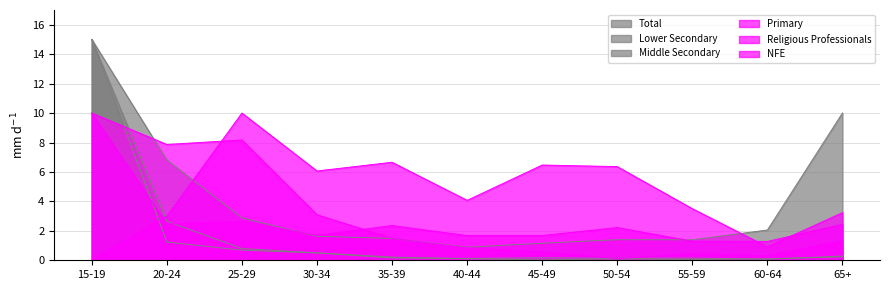

What is the value of the Total point at the 4th from the left?

1.6